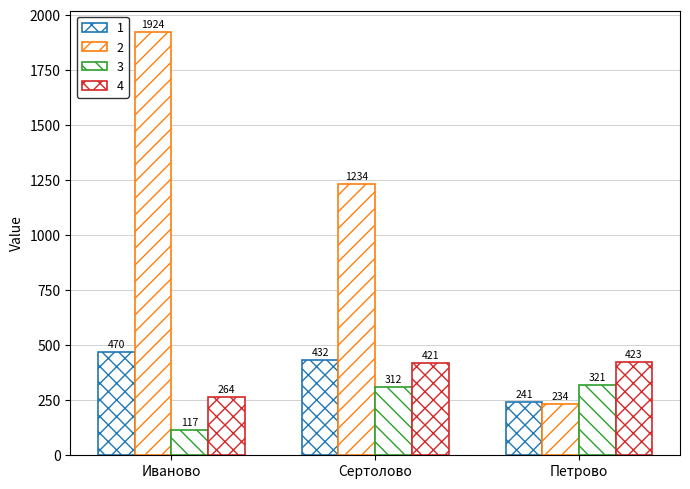

Where does the 4 series first go above 421?

Петрово